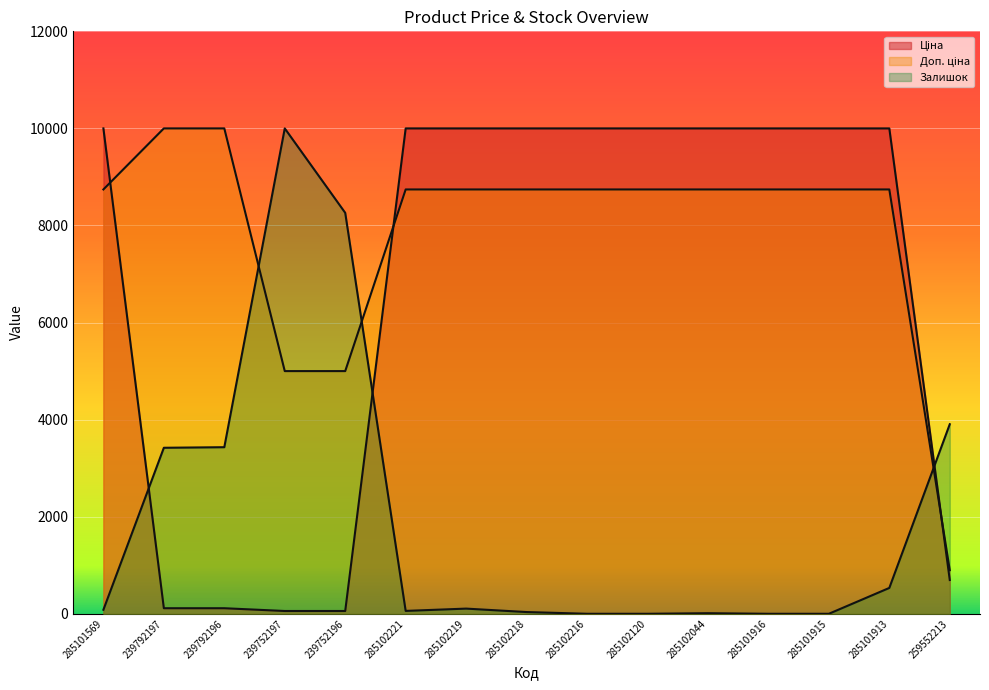

What is the label of the 5th point from the right?

285102044